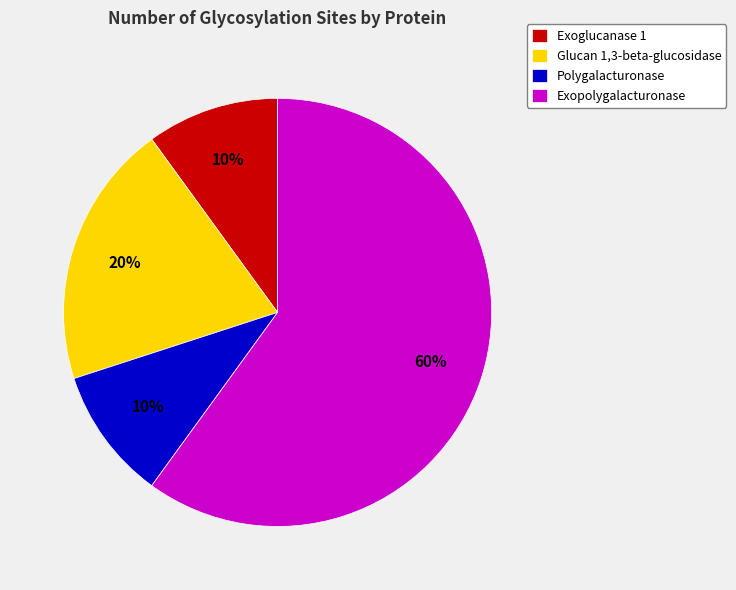

What is the ratio of the value at Exoglucanase 1 to the value at Exopolygalacturonase?

0.2